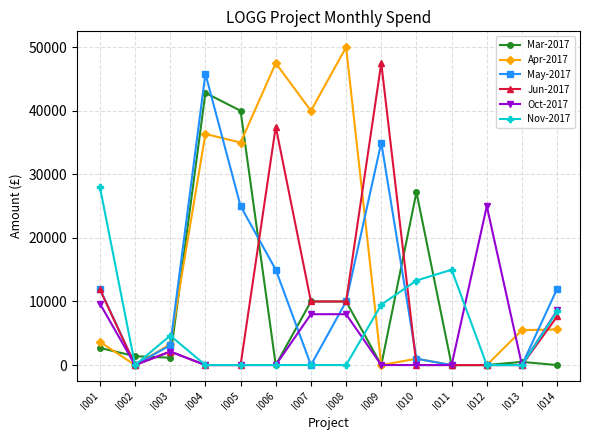

At which category does Apr-2017 reach its first local peak?

I004